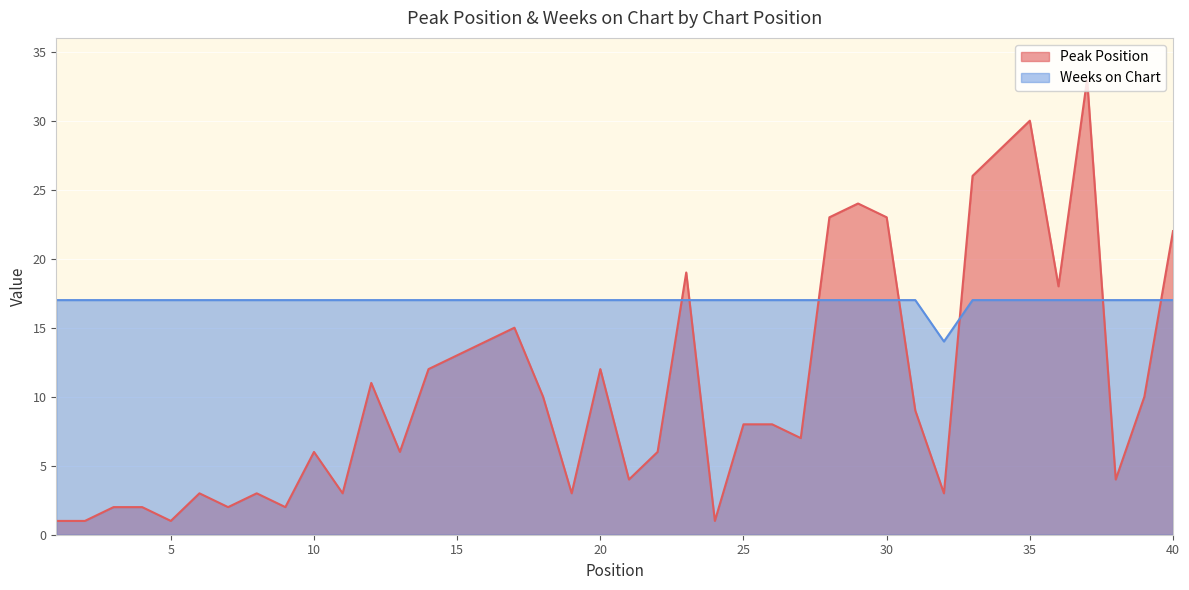

How many intersections are there between Weeks on Chart and Peak Position?

7